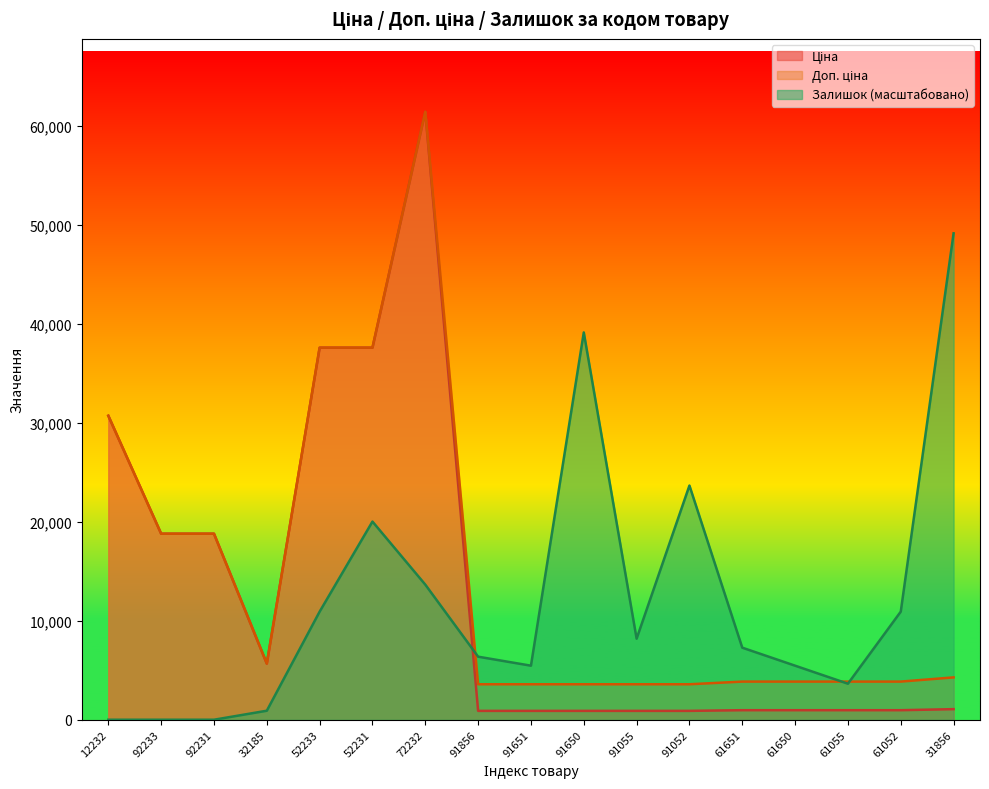

True or false: Залишок (масштабовано) has a value of 10921.6 at 61052.

True